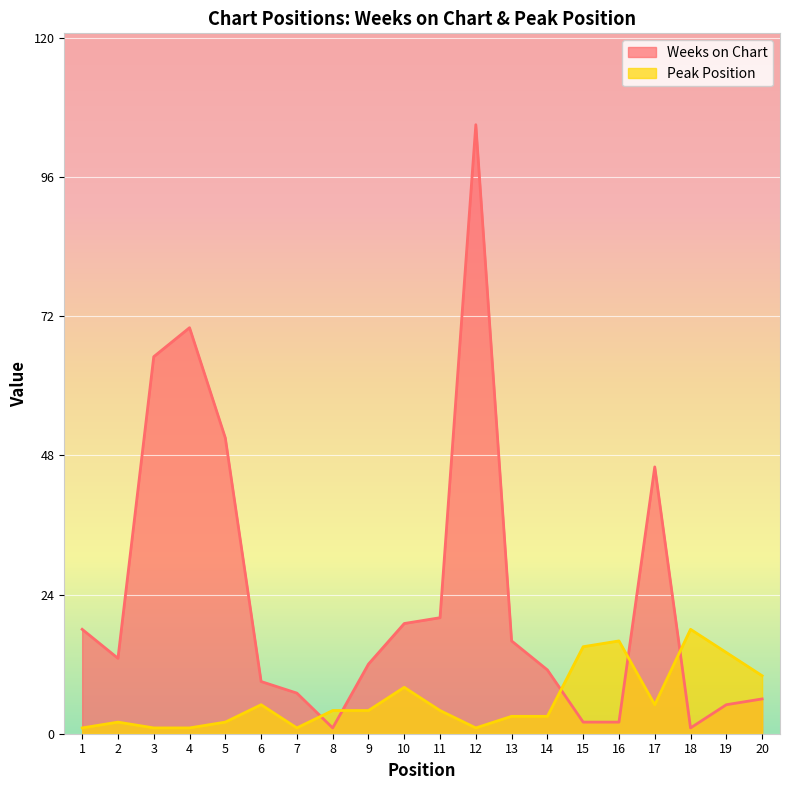

Does the chart display data point markers on the line(s)?

No